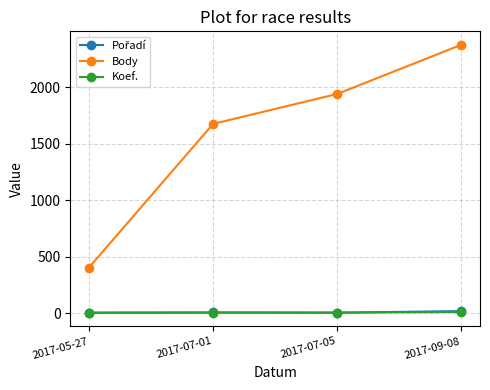

What position from the right is 2017-09-08?

1